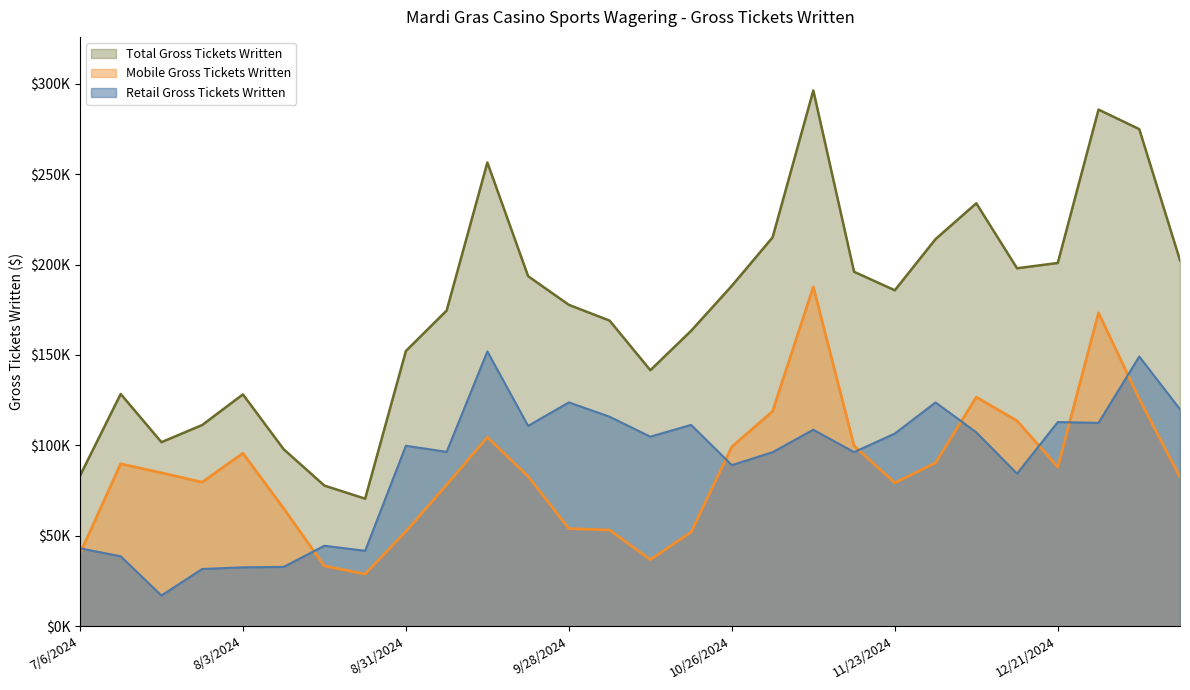

Reading right to left, extract all data points from this chart.

Retail Gross Tickets Written: 119938.4	149126.4	112426.7	112872.7	84348.1	107197.2	123740.4	106505.8	96251.7	108624.7	96205.5	89048.2	111322.4	104788.3	115824.9	123756.8	110748.9	151944.9	96388.6	99772.8	41672.6	44457.2	32759.8	32525.7	31607.0	16956.6	38639.9	43057.9
Mobile Gross Tickets Written: 82409.2	125754.4	173265.3	87991.9	113585.3	126665.7	90319.7	79251.6	99744.0	187648.7	118796.8	99180.1	52014.1	36759.9	53150.6	53954.6	82798.8	104487.2	78155.8	52399.1	28826.3	33279.7	65081.5	95648.5	79628.0	84787.9	89768.3	40055.8
Total Gross Tickets Written: 202347.6	274880.8	285692.0	200864.6	197933.4	233862.9	214060.1	185757.4	195995.7	296273.4	215002.3	188228.2	163336.5	141548.2	168975.5	177711.4	193547.7	256432.1	174544.4	152171.9	70498.9	77736.9	97841.3	128174.2	111235.0	101744.5	128408.2	83113.7